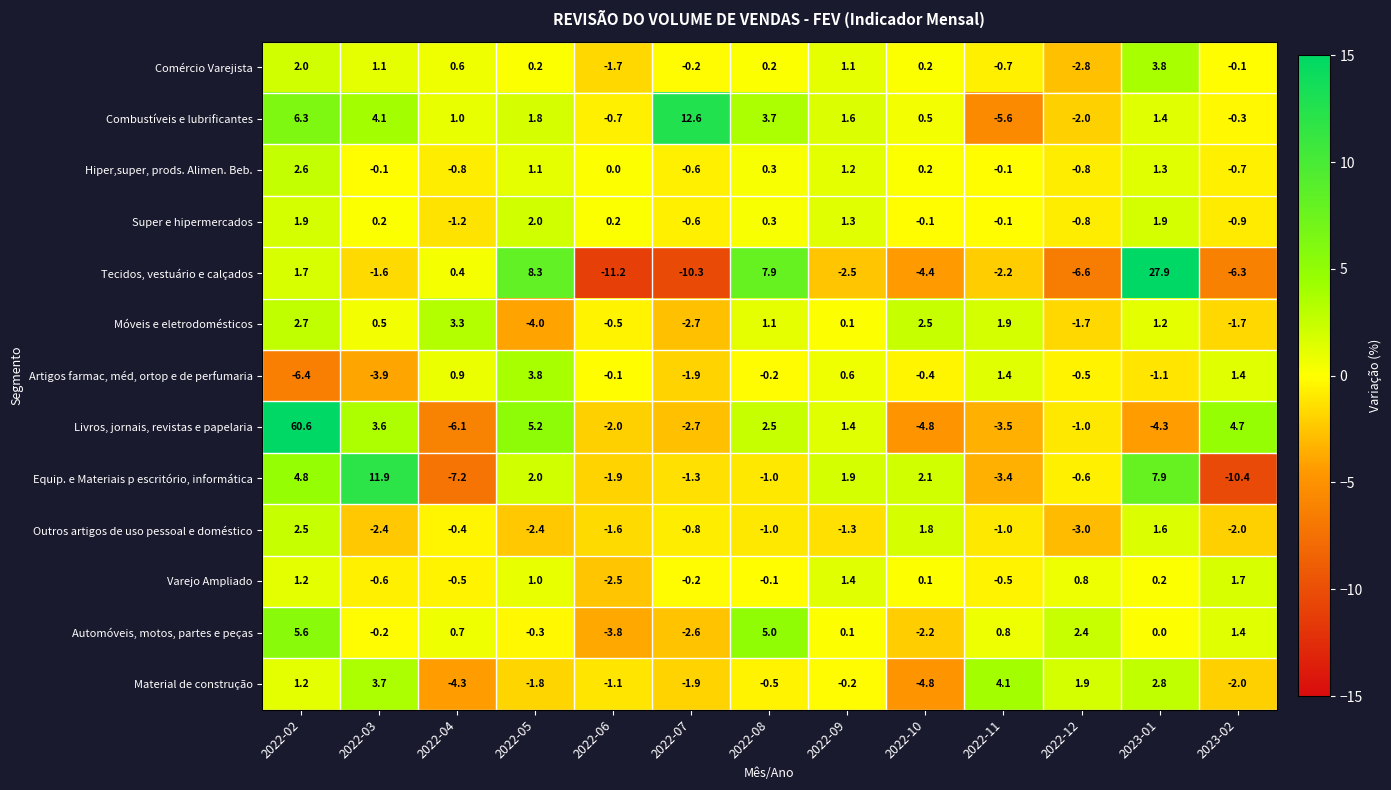

What is the difference between the highest and lowest values at 2022-08?

8.9